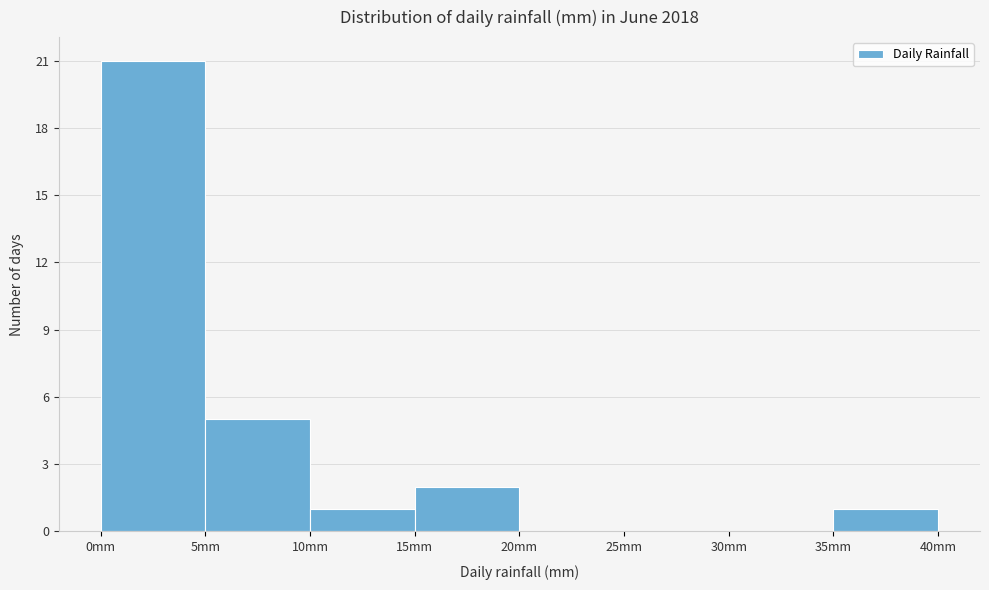

Reading left to right, list every bar in this chart as the range it spans on the x-axis followed by its height. The values are not printed on the chart, so give them approximately, as read against the axis.

0 to 5: 21
5 to 10: 5
10 to 15: 1
15 to 20: 2
20 to 25: 0
25 to 30: 0
30 to 35: 0
35 to 40: 1